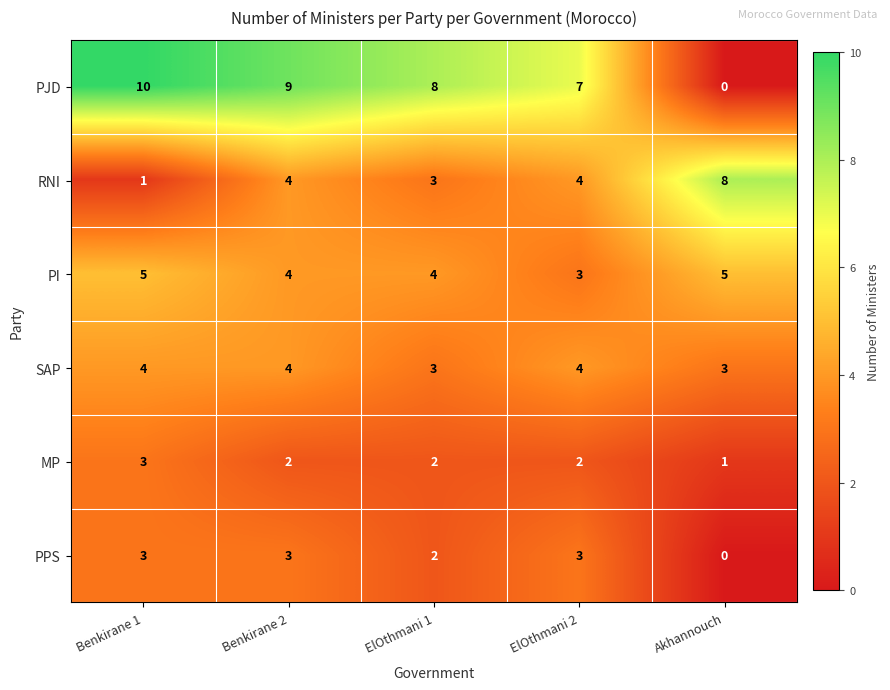

Is the value of PJD at ElOthmani 1 greater than the value of PPS at ElOthmani 2?

Yes